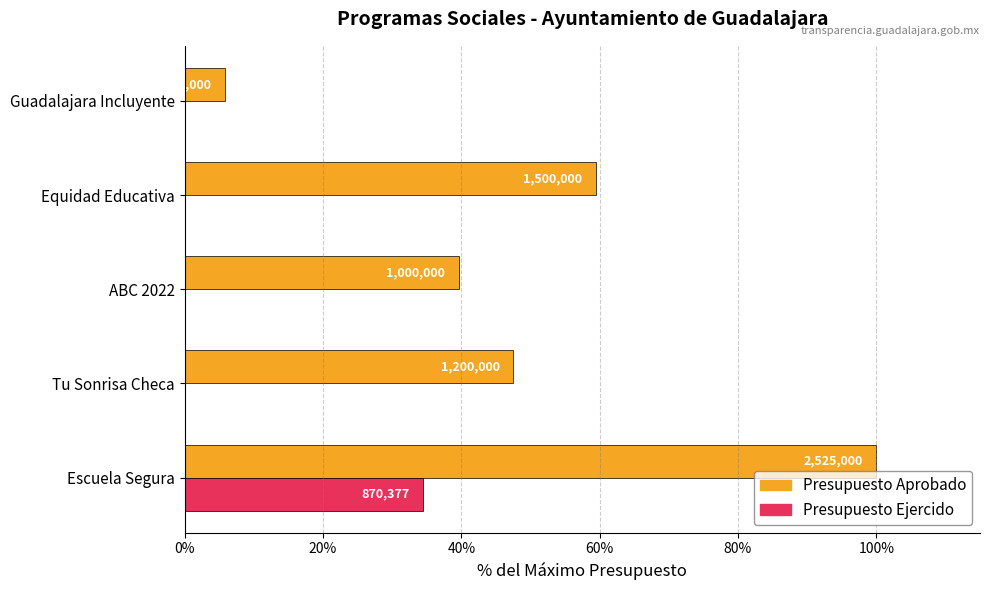

What are all the series names shown in the legend?

Presupuesto Aprobado, Presupuesto Ejercido